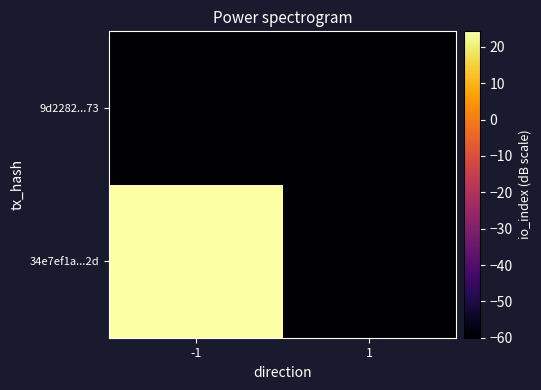

How many data points does each series have?

2